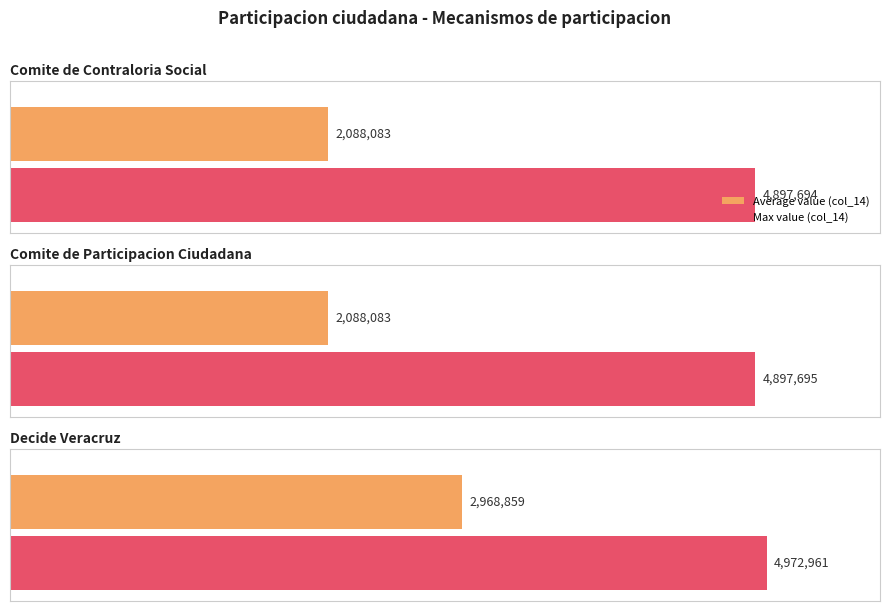

Is it true that the value at Municipal is 296815?

False